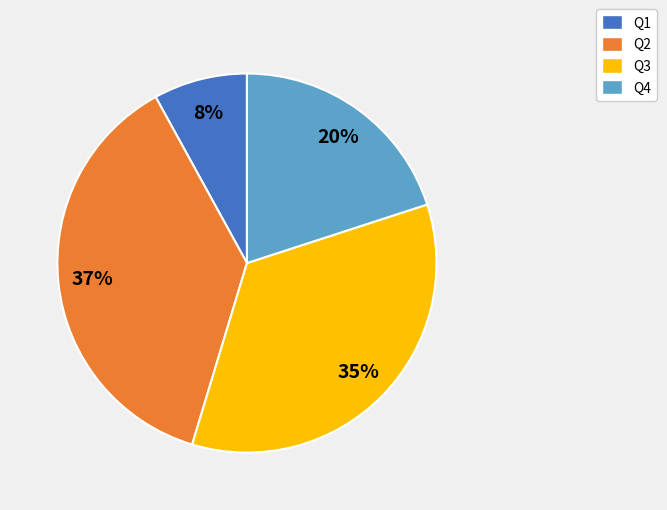

Do Q3 and Q2 together represent more than half of the pie?

Yes